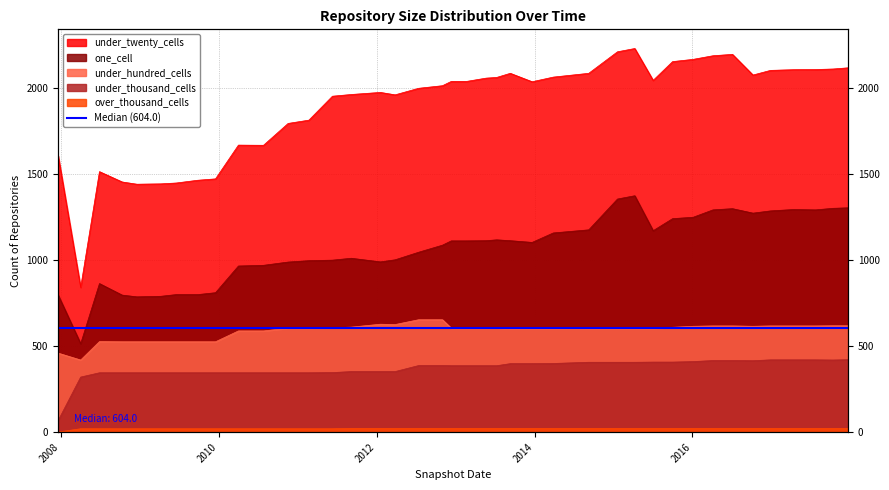

What is the difference between the under_hundred_cells values at 2016-04-05 and 2013-02-20?

13